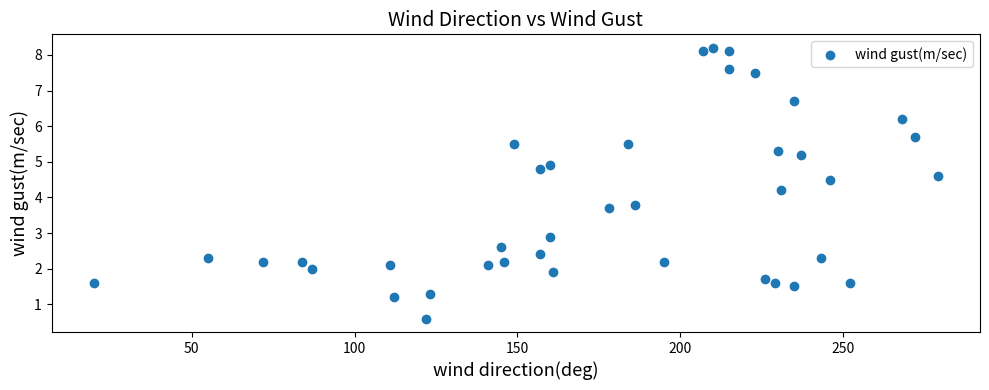

What is the range of X values (max minus min)?

259.0